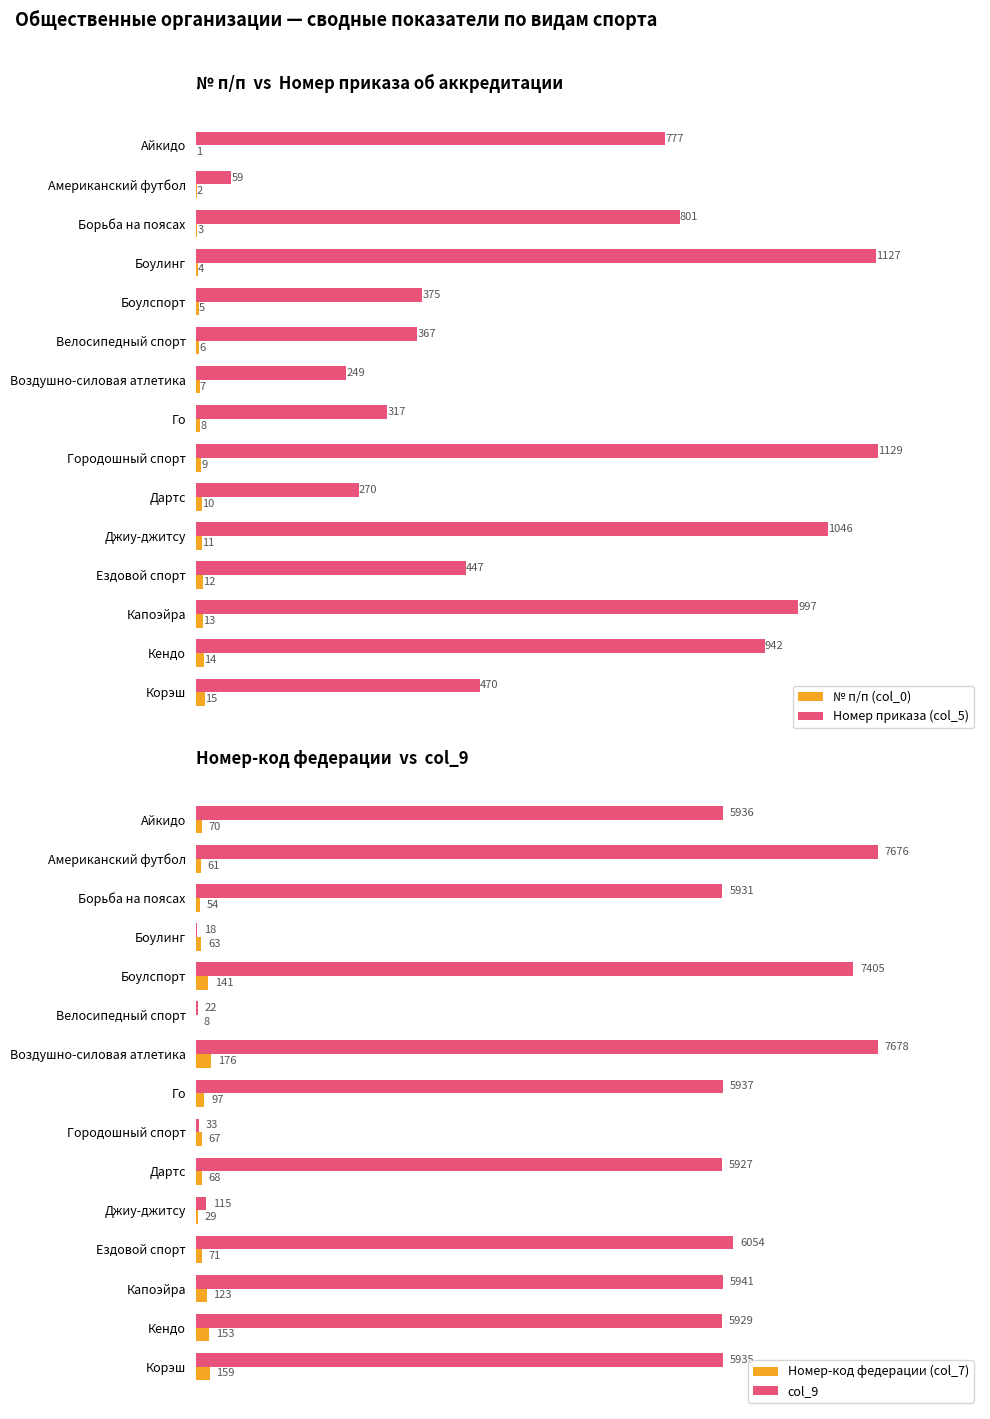

Where is Номер приказа (col_5) nearest to the value 594?

Корэш